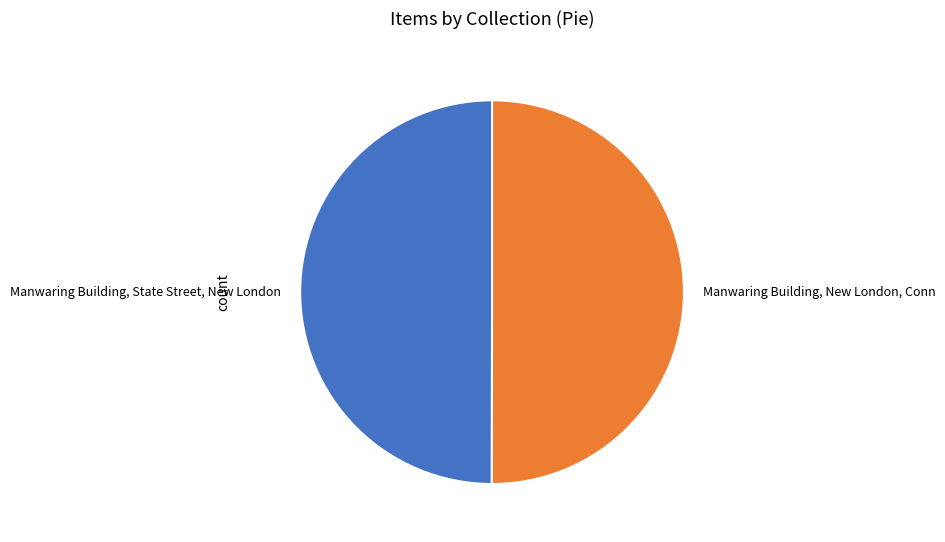

Approximately how many times larger is the value at Manwaring Building, State Street, New London compared to Manwaring Building, New London, Conn?

1.0